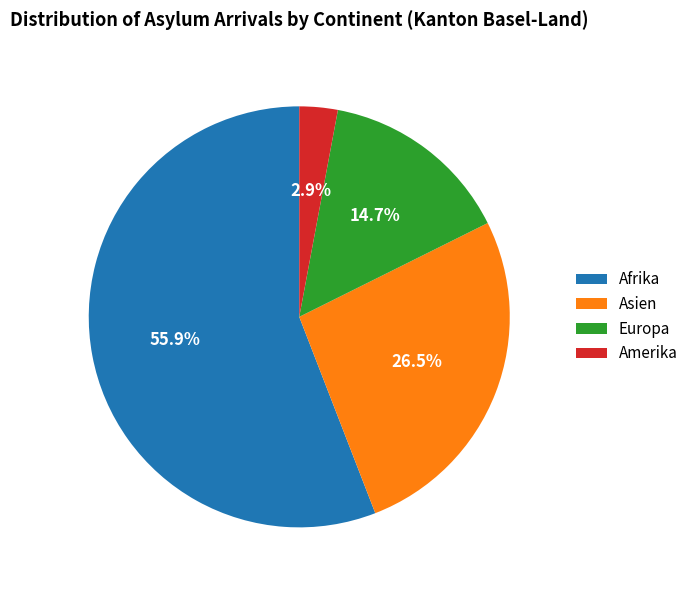

What is the ratio of the value at Asien to the value at Afrika?

0.5